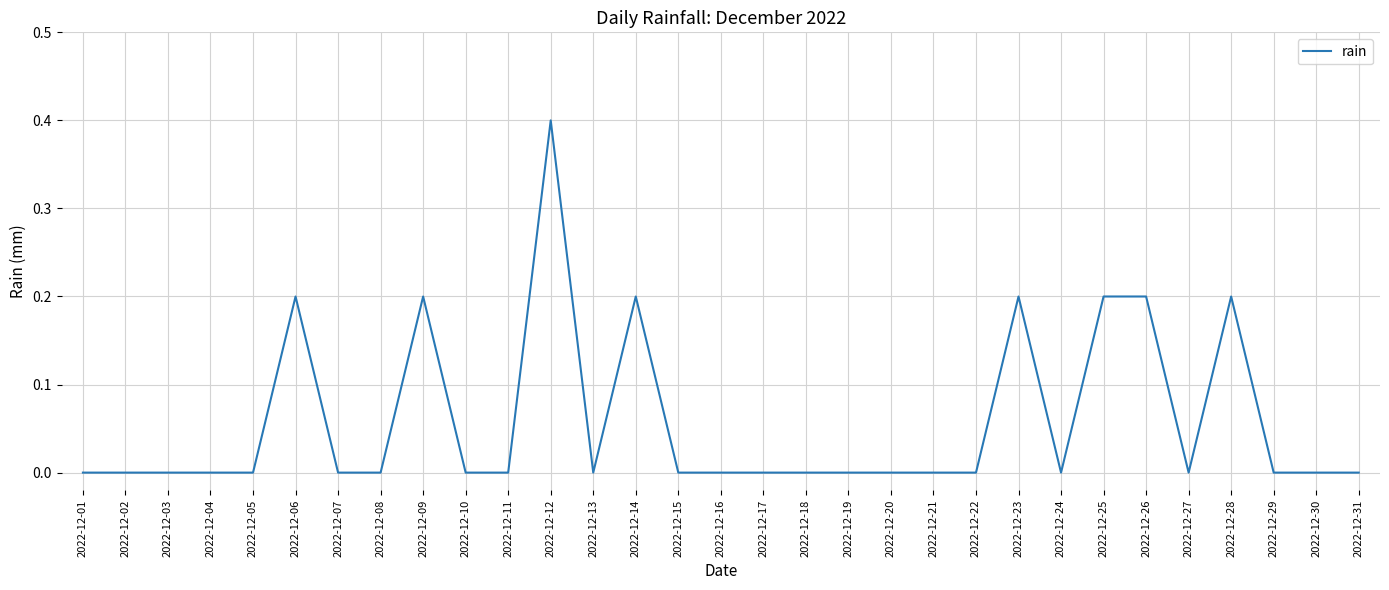

Which category has the highest value across all series?

2022-12-12